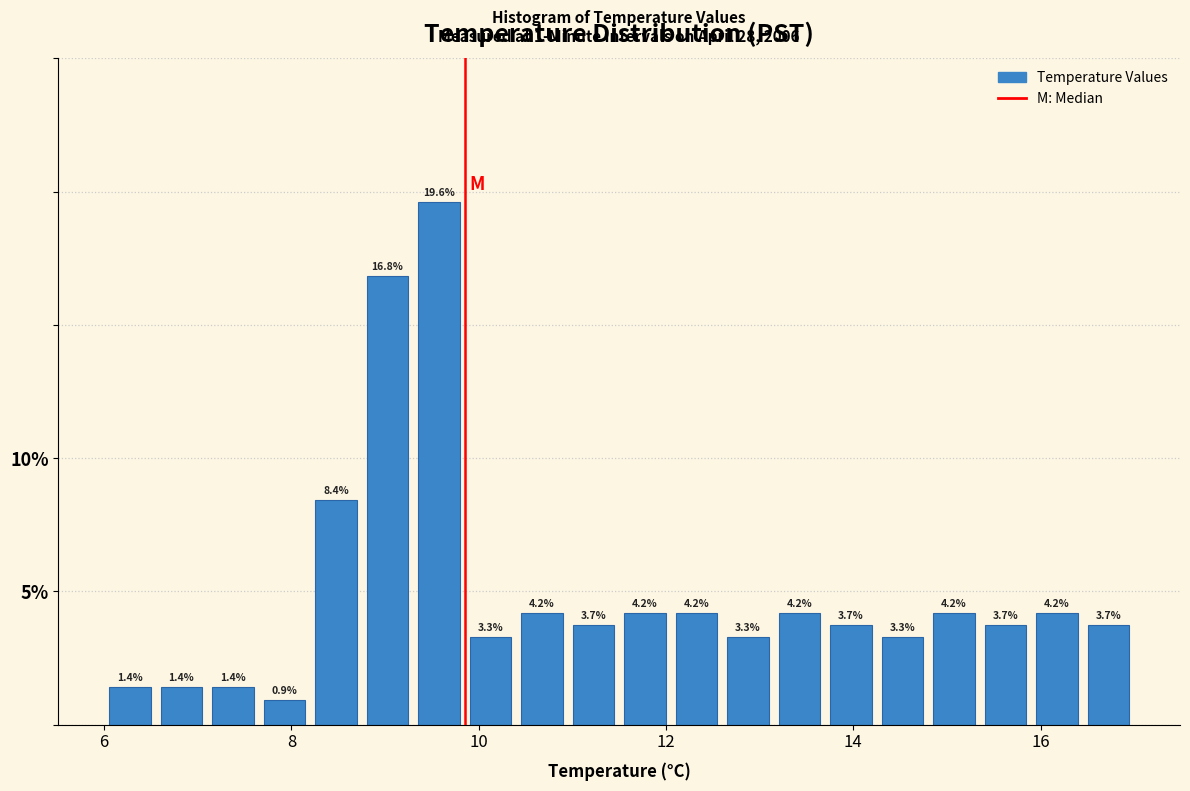

Read against the x-axis, roughly where is the centre of the tallest bar?

9.6